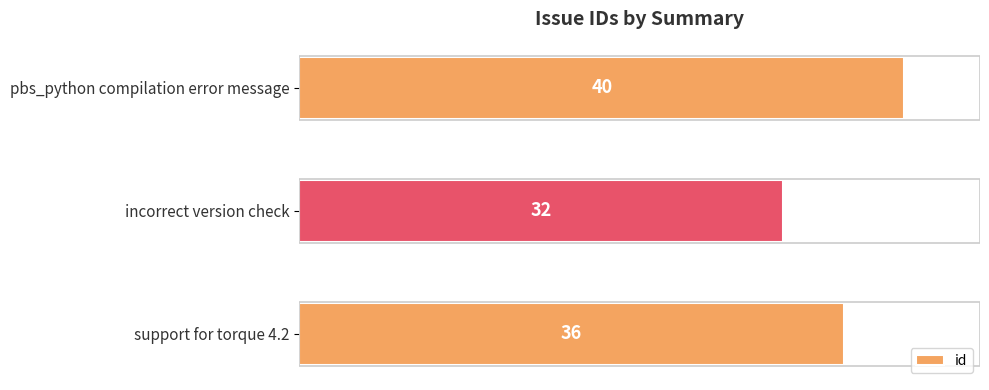

What is the difference between the maximum and second lowest values?

4